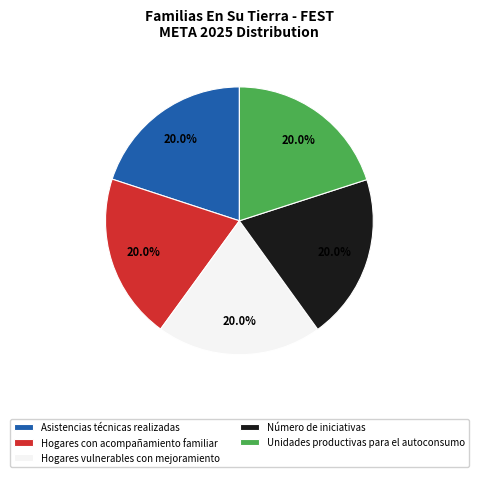

How many segments does this pie chart have?

5